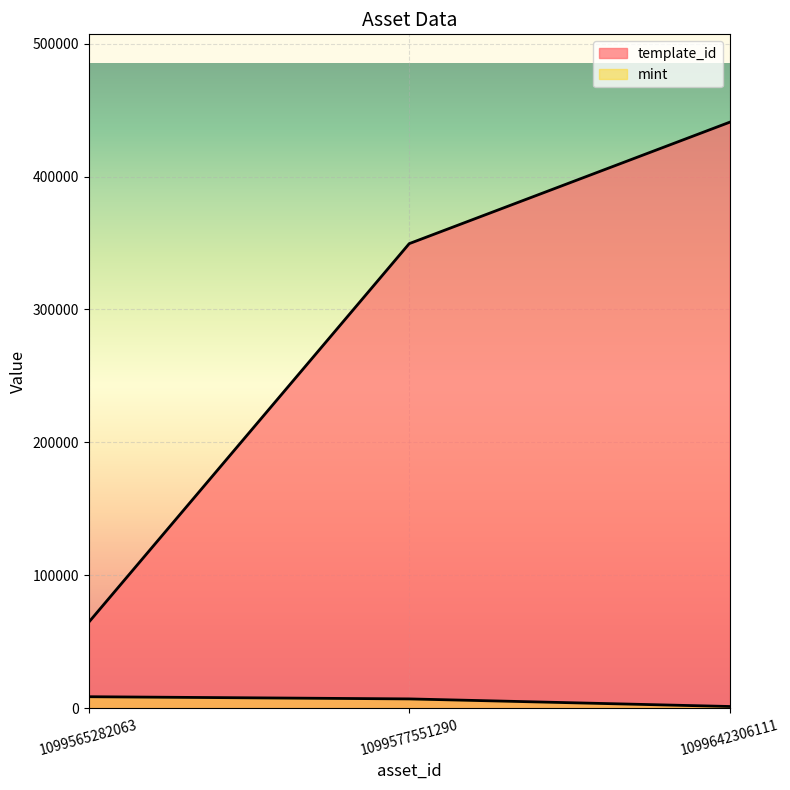

What is the average value of the template_id series?

285023